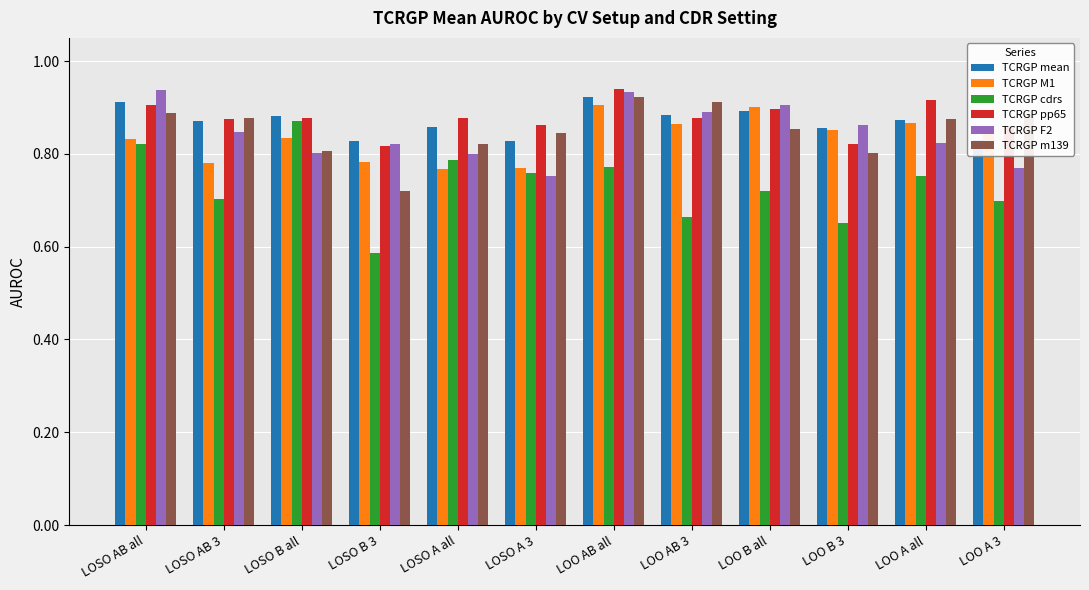

Which category has the highest value in the TCRGP cdrs series?

LOSO B all